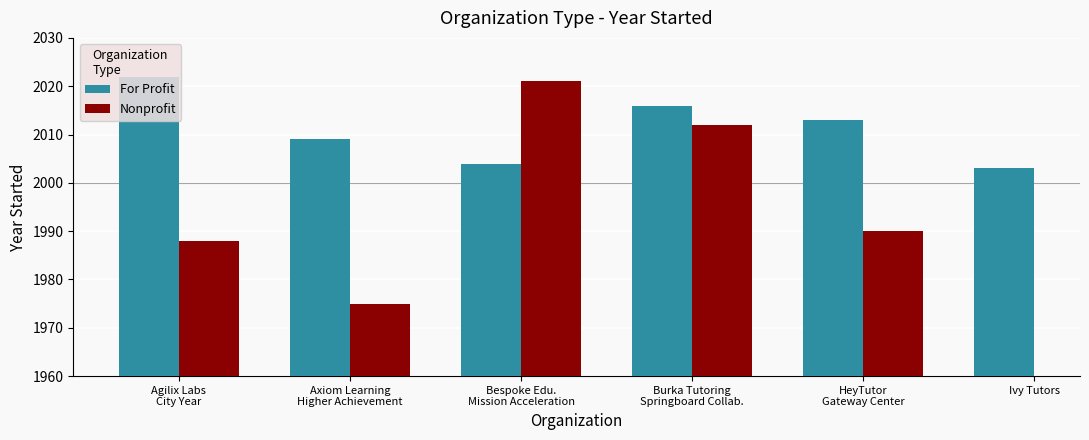

What is the difference between the For Profit values at Bespoke Edu.
Mission Acceleration and Agilix Labs
City Year?

18